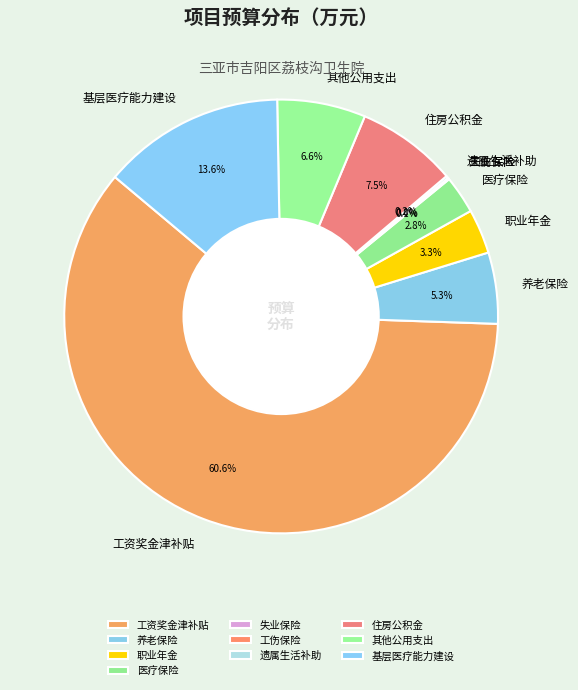

Which category accounts for the majority?

工资奖金津补贴